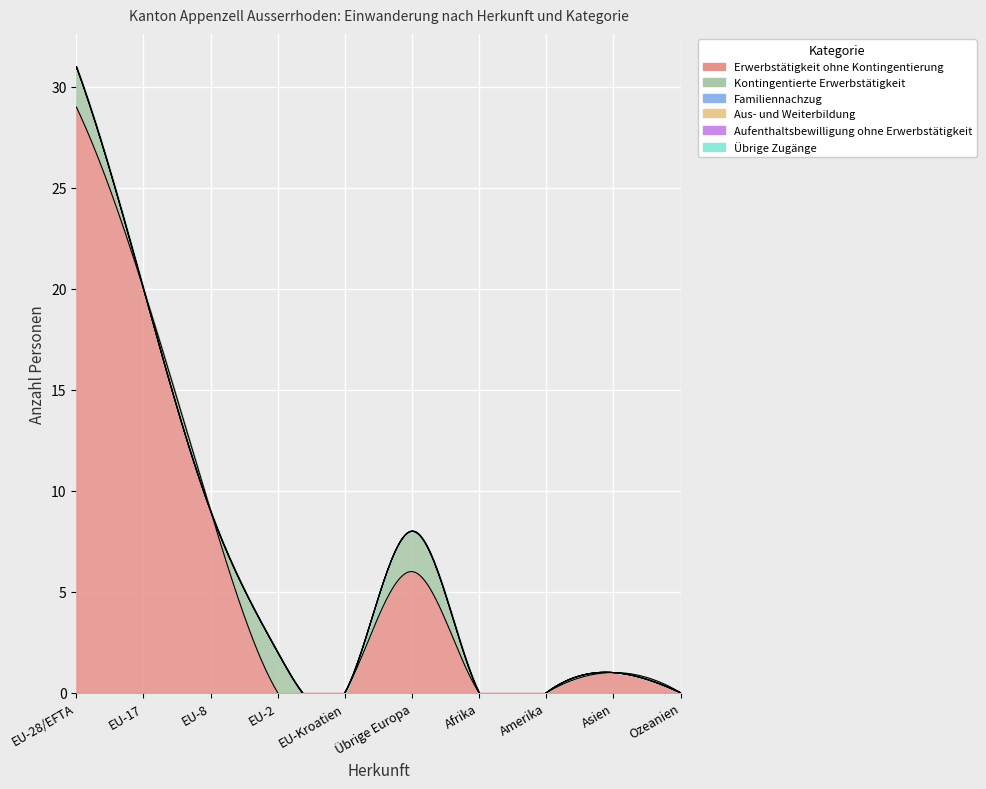

How many lines are shown in the chart?

6